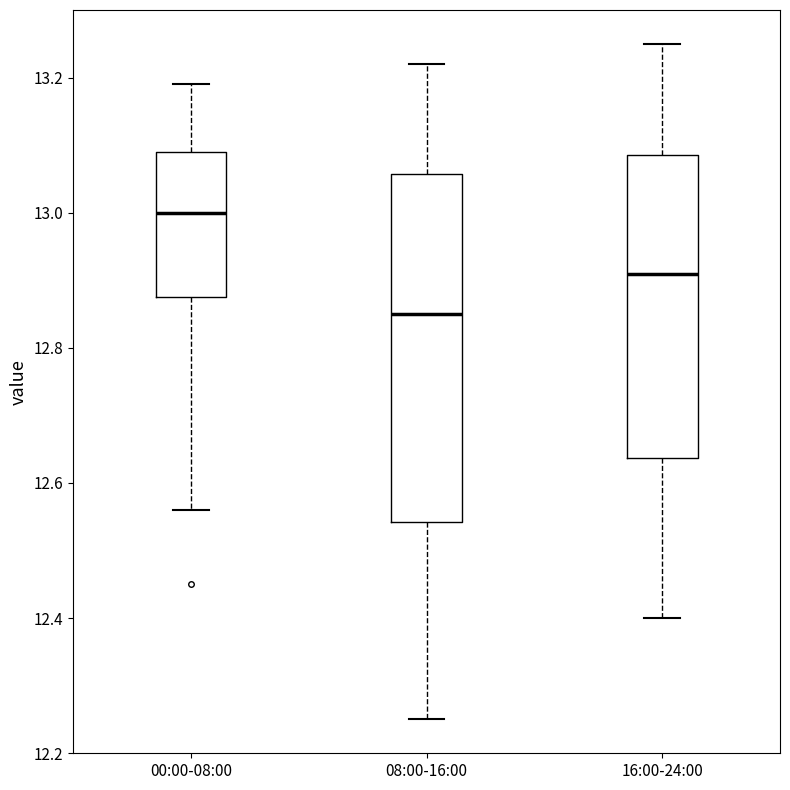

Reading left to right, read every box against the y-axis: the position of its median line, the range the box covers, and the ends of its whiskers. The values are not printed on the chart, so give them approximately, as read against the axis.

00:00-08:00: median 13.00, box 12.88 to 13.10, whiskers 12.56 to 13.20
08:00-16:00: median 12.86, box 12.54 to 13.06, whiskers 12.26 to 13.22
16:00-24:00: median 12.92, box 12.64 to 13.08, whiskers 12.40 to 13.26